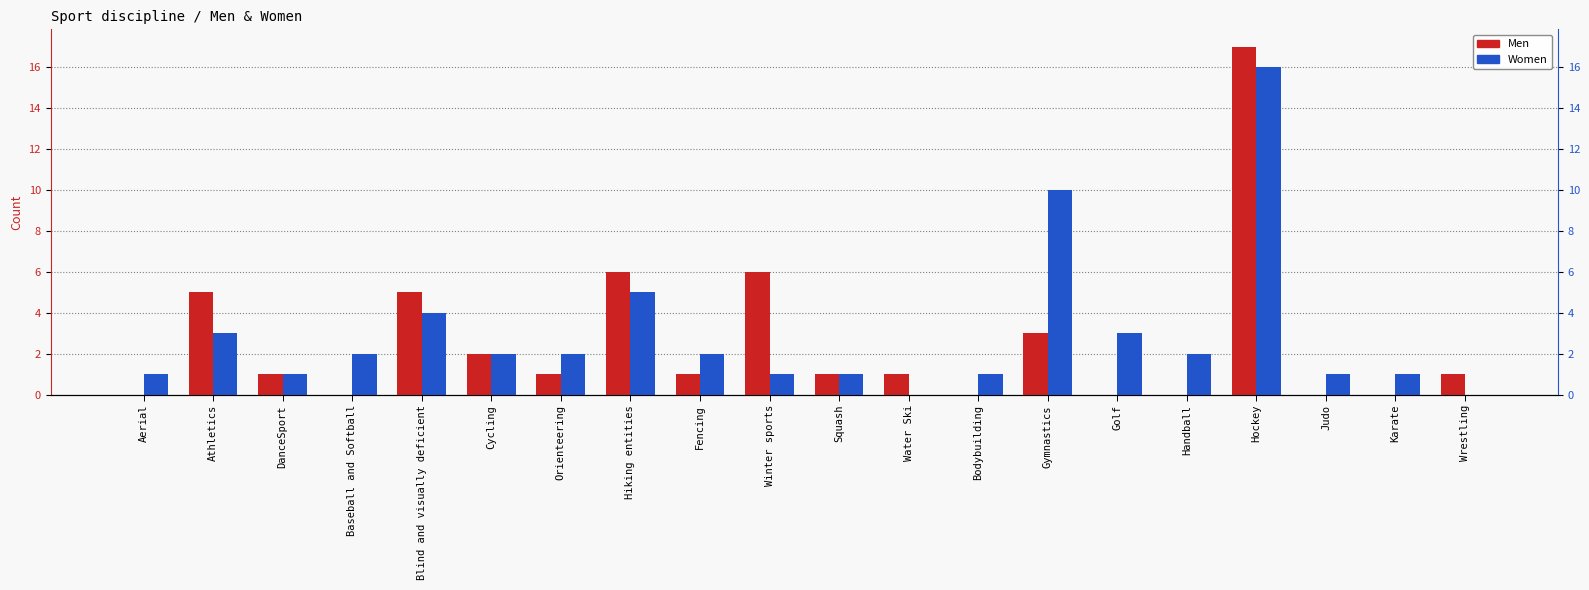

The value of Women at Blind and visually deficient is 3. True or false?

False